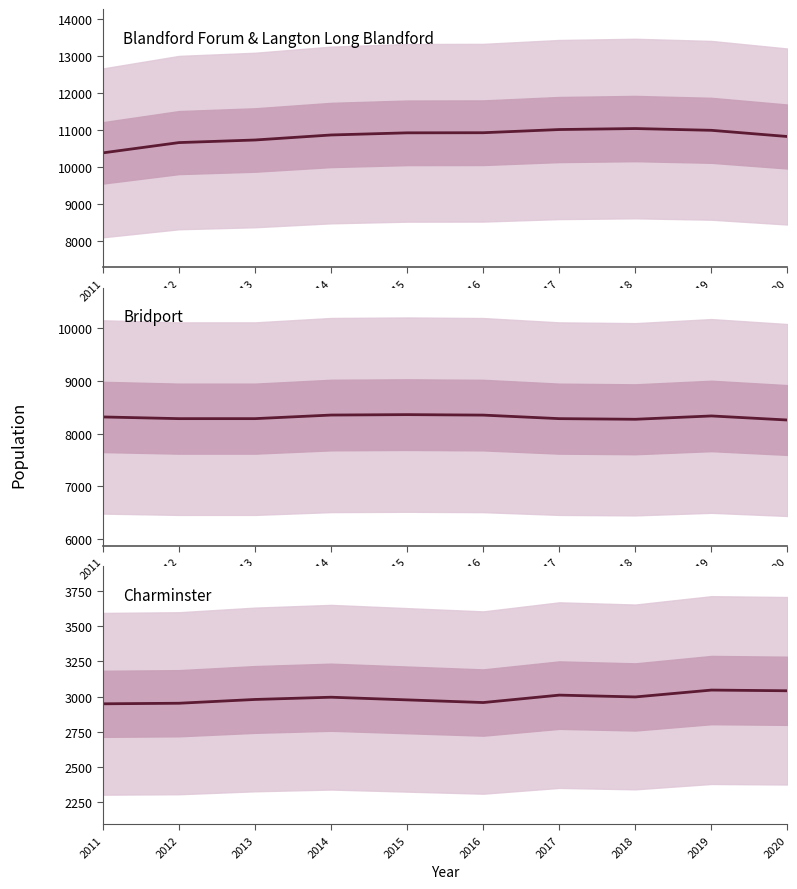

True or false: Charminster has more than 0 interior local peaks.

True